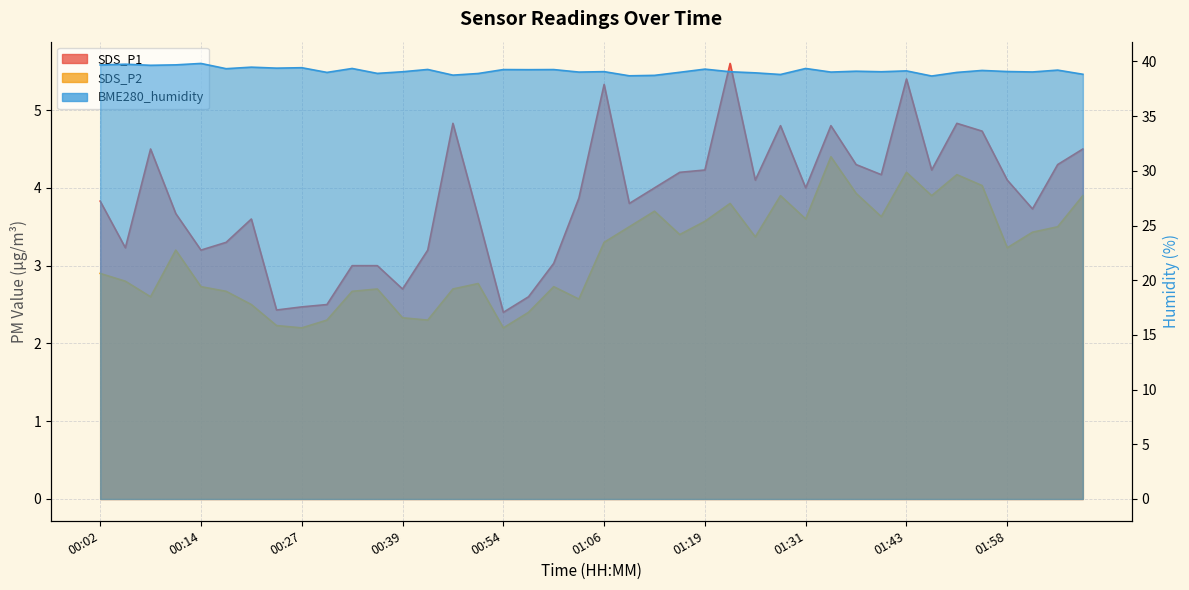

At which label does SDS_P2 first exceed 3?

00:11